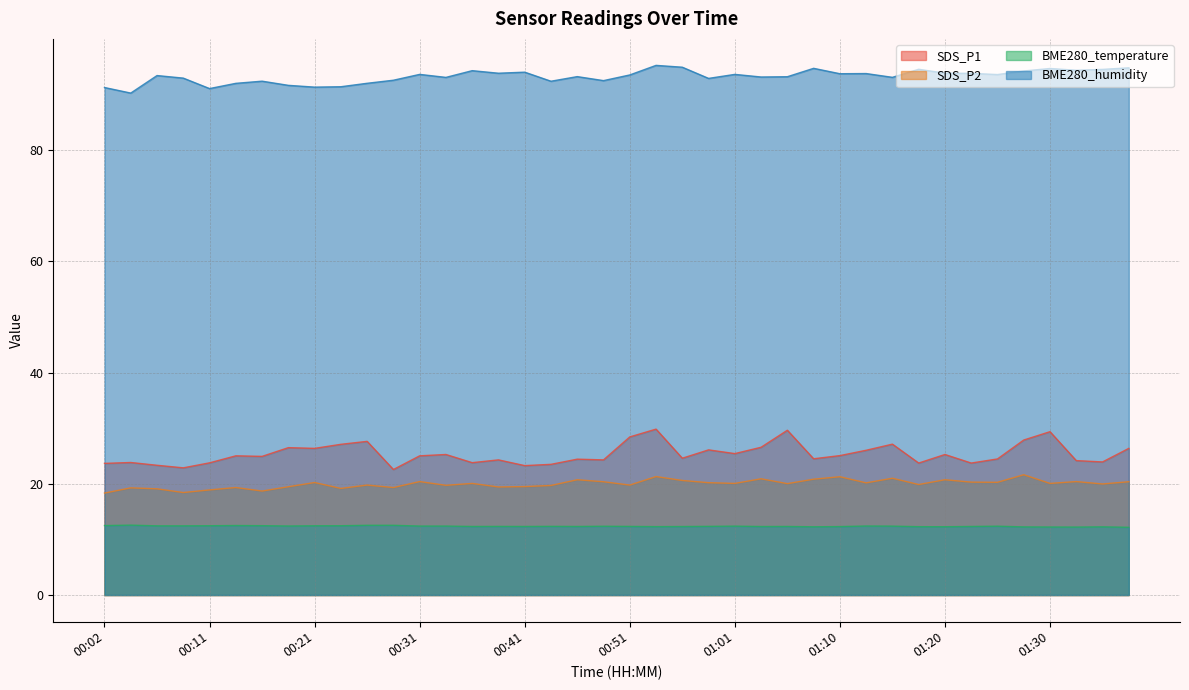

At which label does BME280_temperature reach its minimum?

01:38